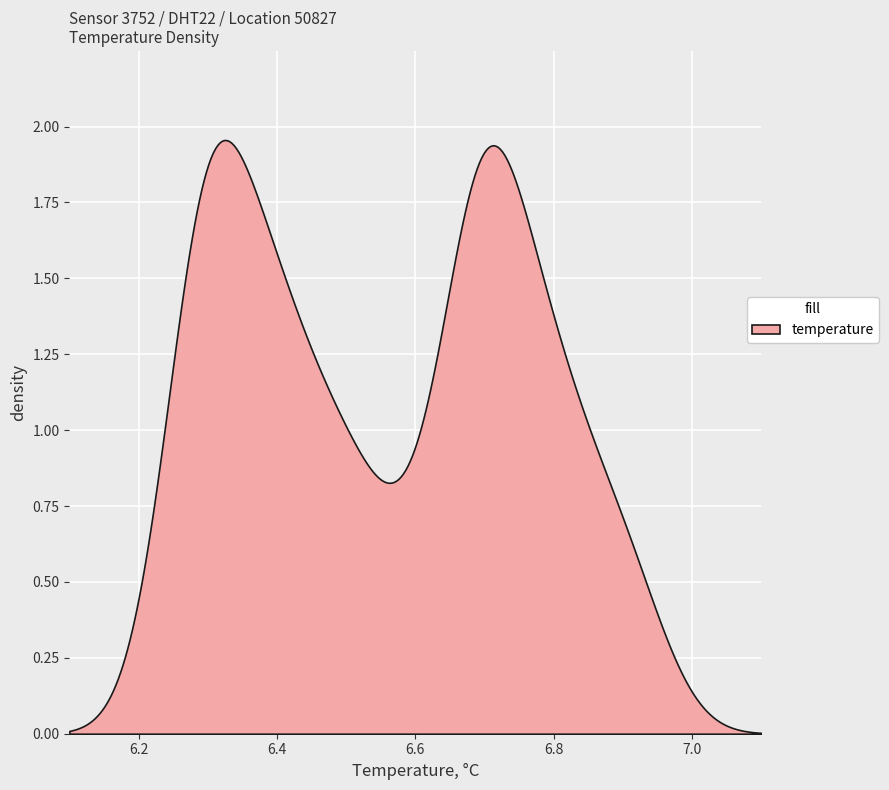

What is the difference between the maximum and second lowest values in the temperature series?

0.6